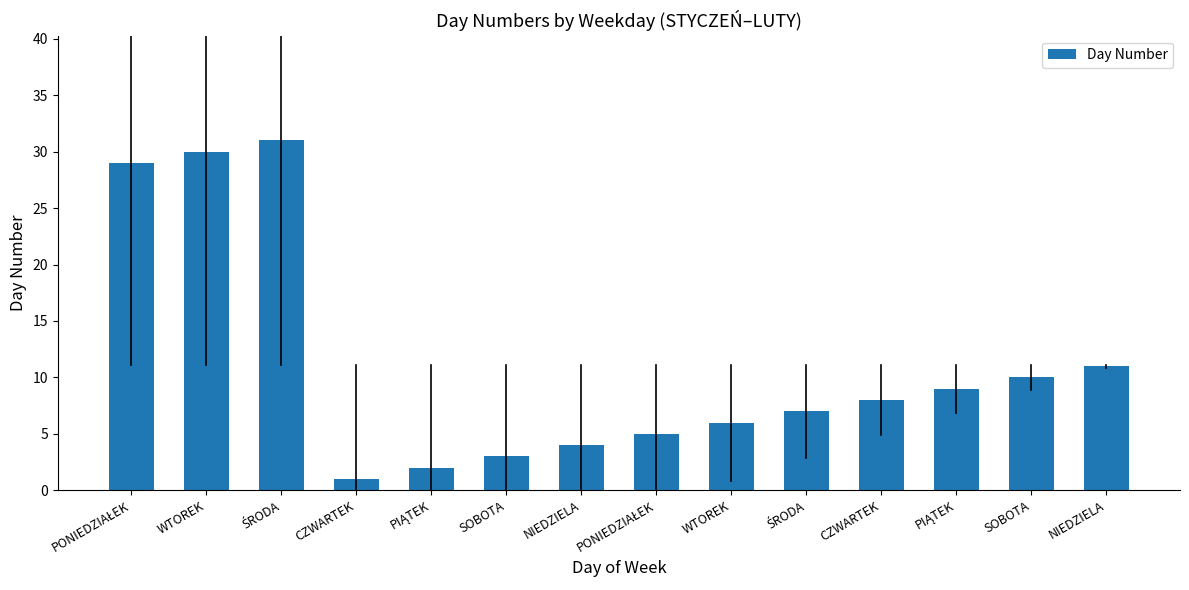

Are the bars grouped side by side (vs. stacked)?

No